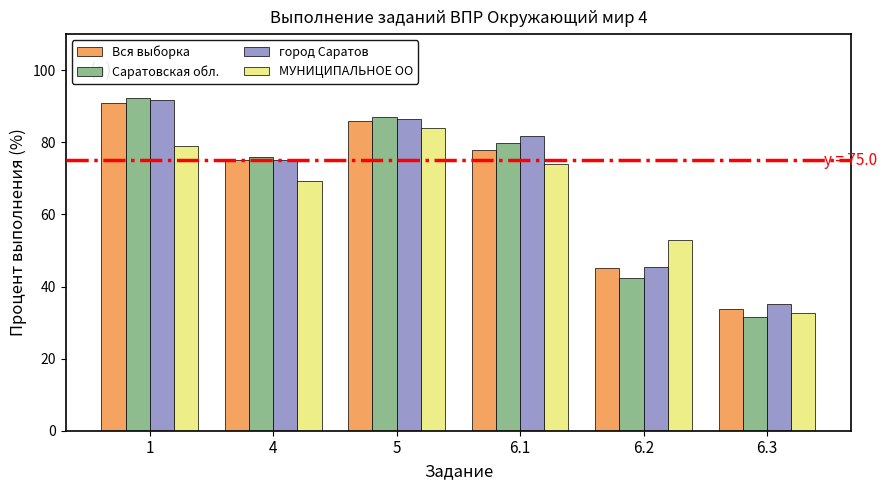

What position from the left is 1?

1